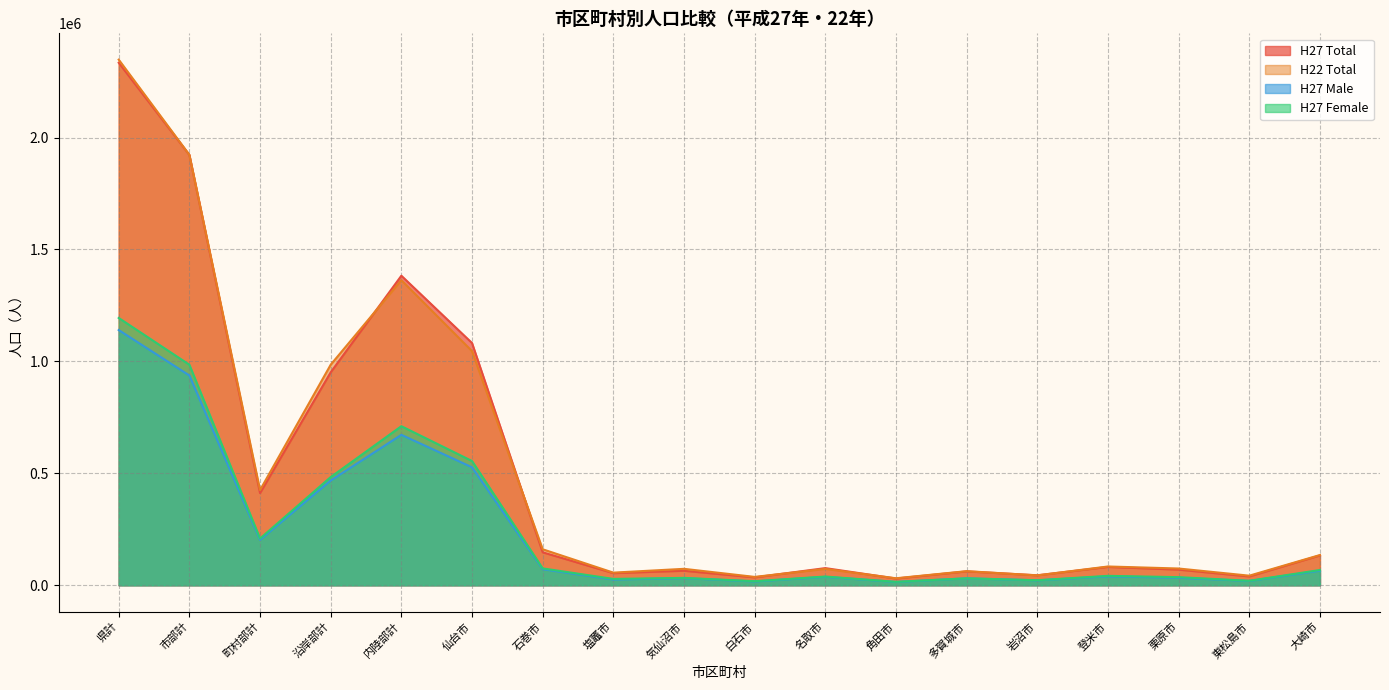

True or false: H27 Female and H22 Total cross at least once.

False